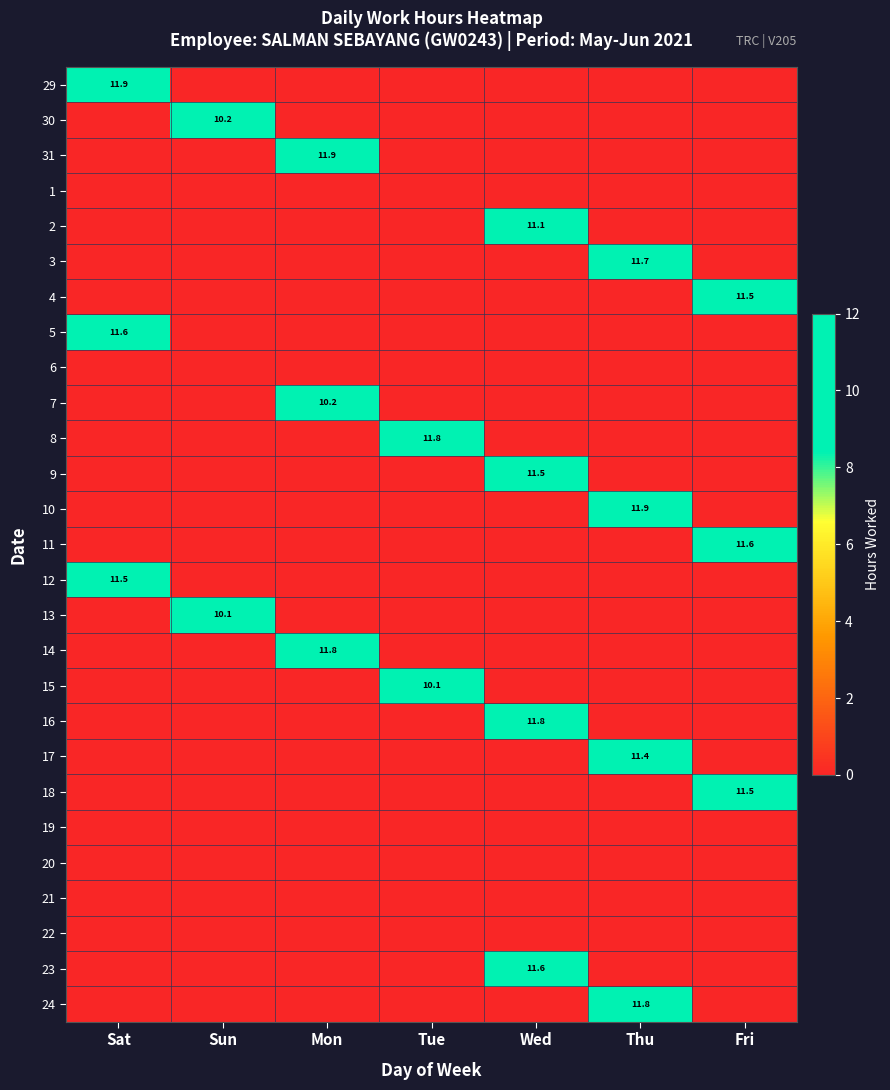

Is the value of 2 at Tue greater than the value of 14 at Tue?

No